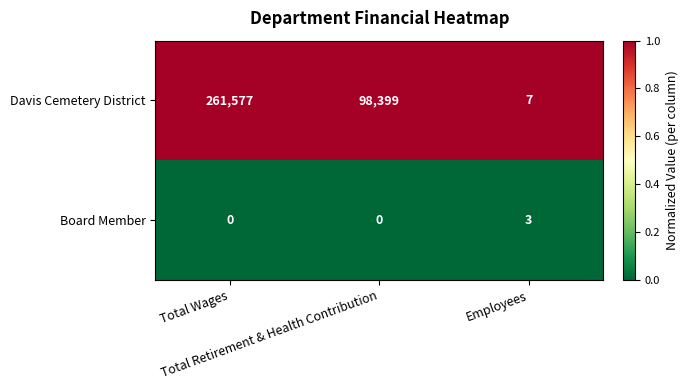

What is the minimum value for Davis Cemetery District?

7